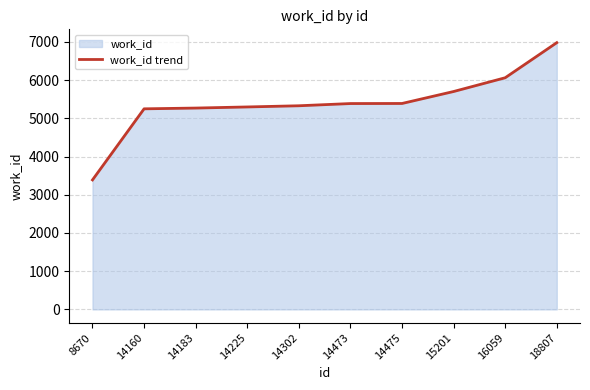

True or false: there are more than 2 points higher than both neighbors.

False